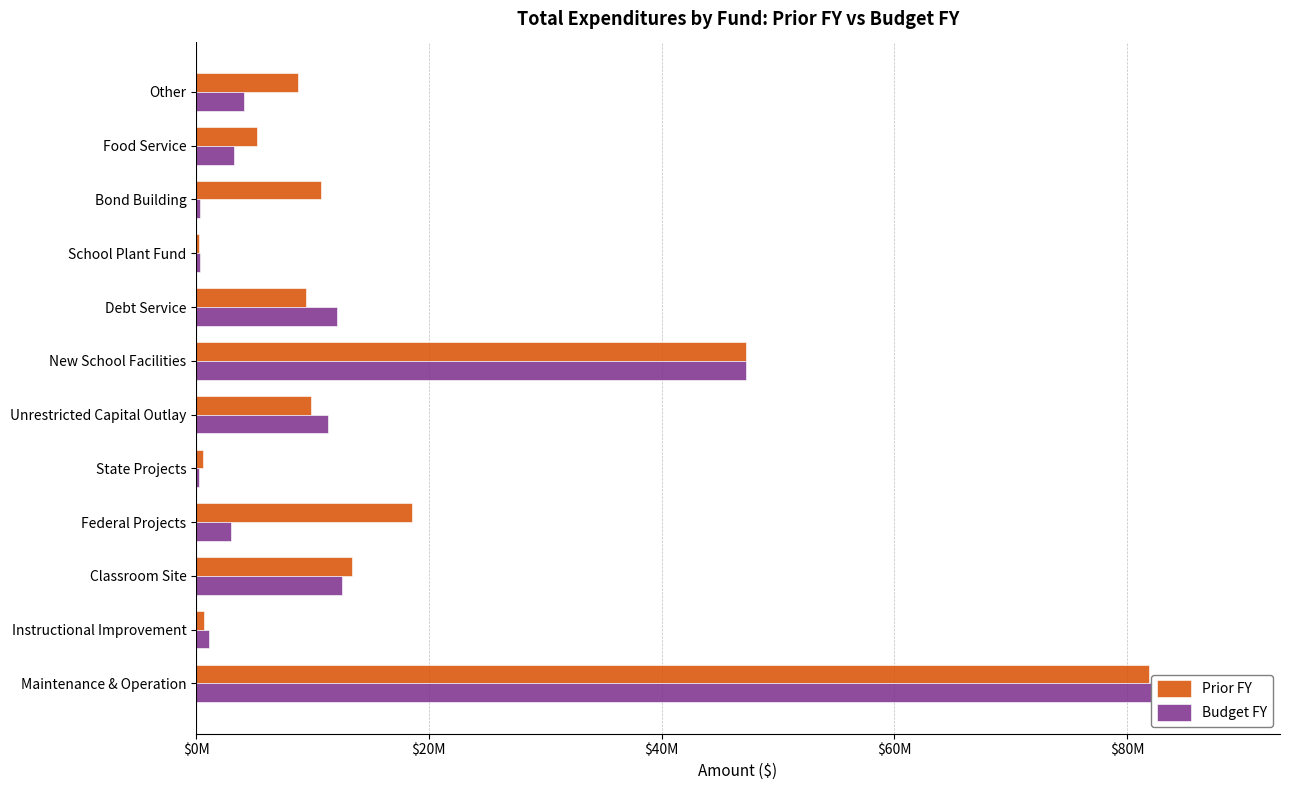

At State Projects, list the series in order from smallest to largest.

Budget FY, Prior FY